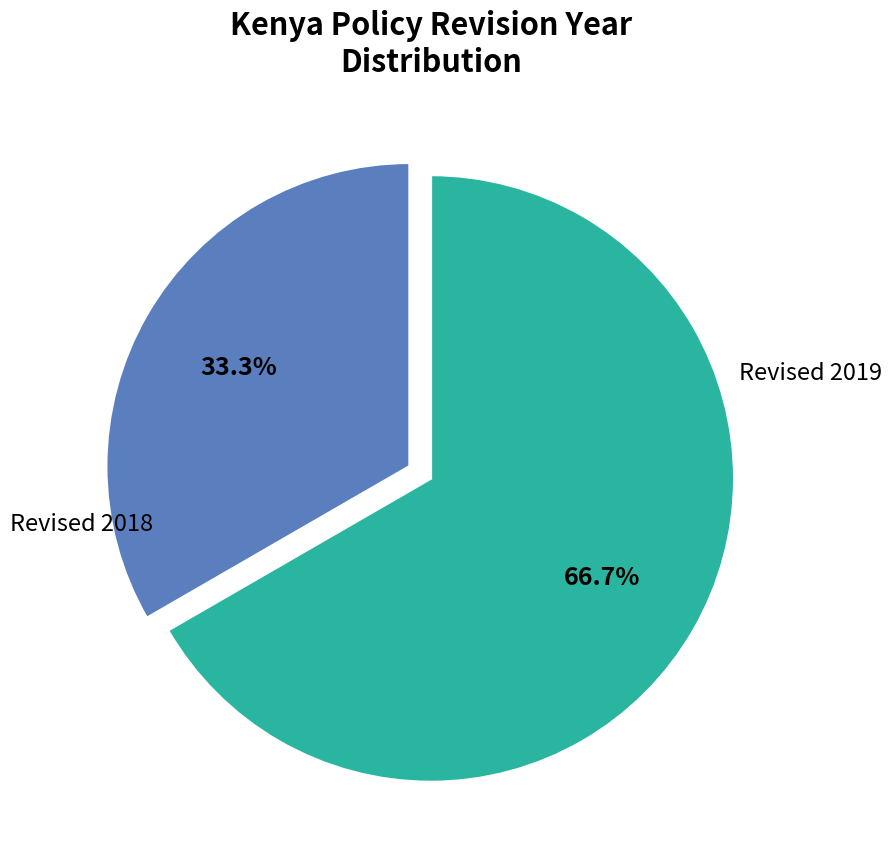

To the nearest percent, what is the average slice percentage?

50%